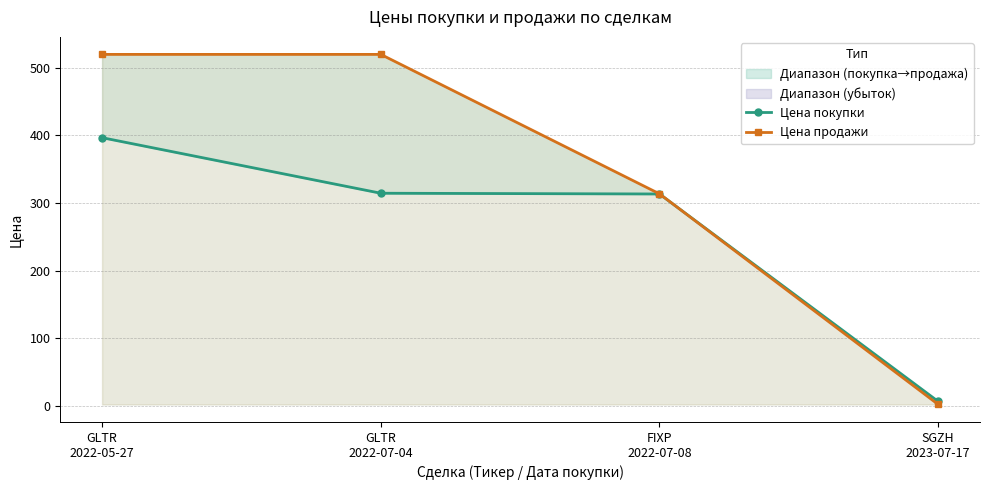

What value does the Цена покупки series have at GLTR
2022-05-27?

396.7